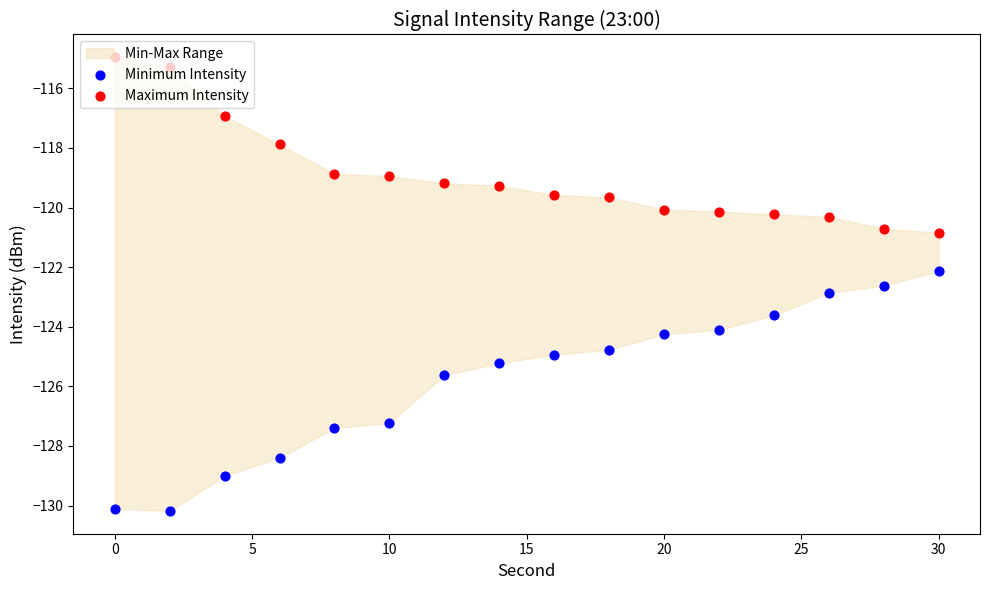

Which series has the largest Y range (max minus min)?

Minimum Intensity